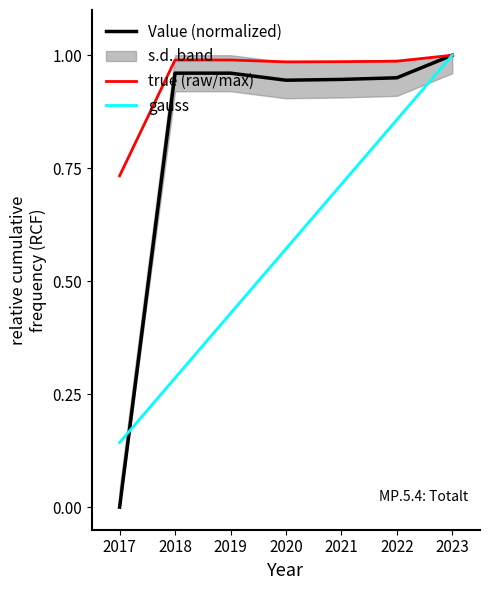

At which label does gauss reach its minimum?

2017